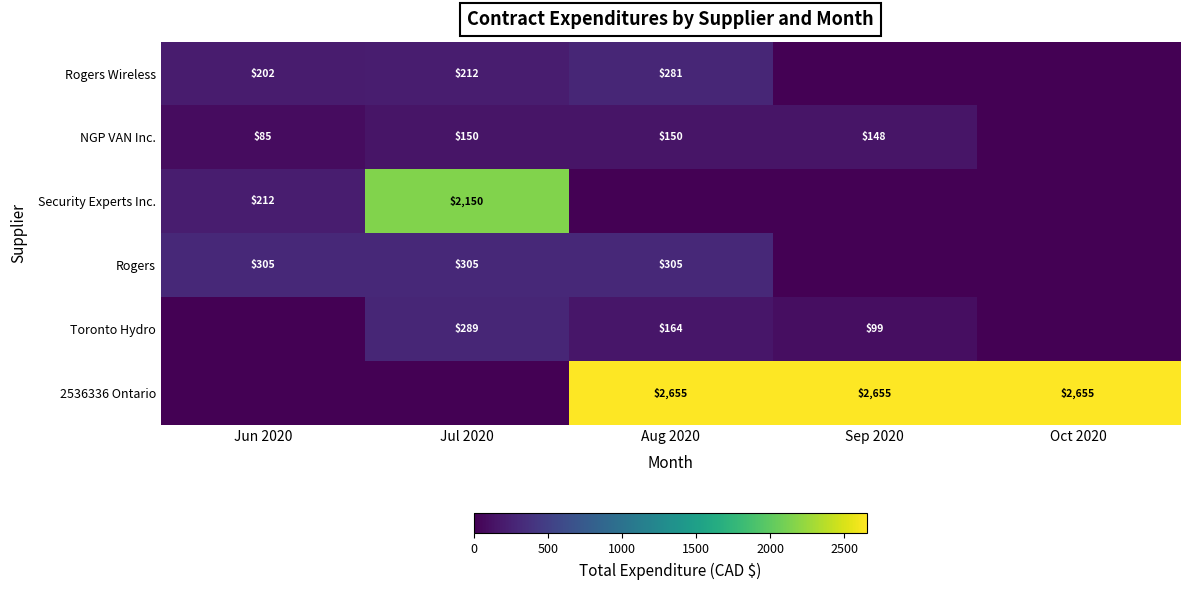

Is the value of NGP VAN Inc. at Sep 2020 greater than the value of 2536336 Ontario at Aug 2020?

No